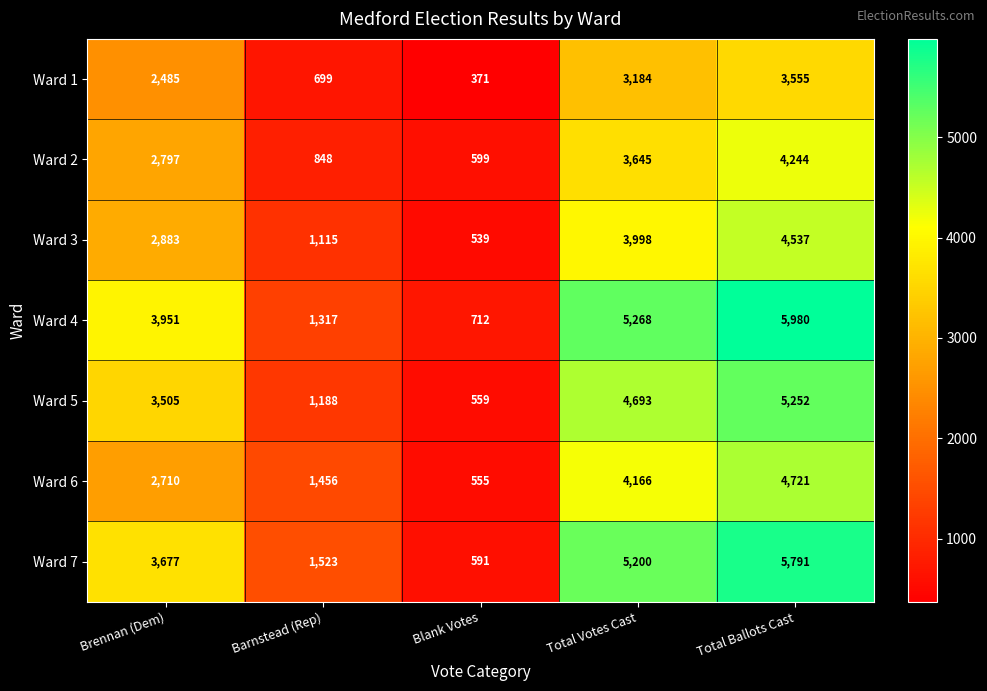

What is the total value across all series at Barnstead (Rep)?

8146